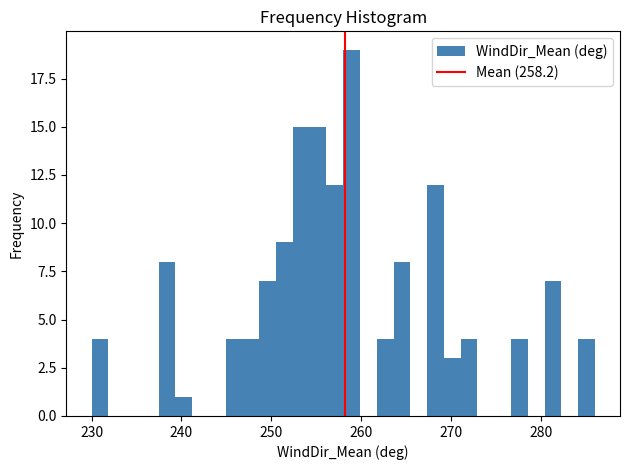

Around what value on the x-axis is the tallest bar? Give the approximate position of its centre, as read against the axis.

259